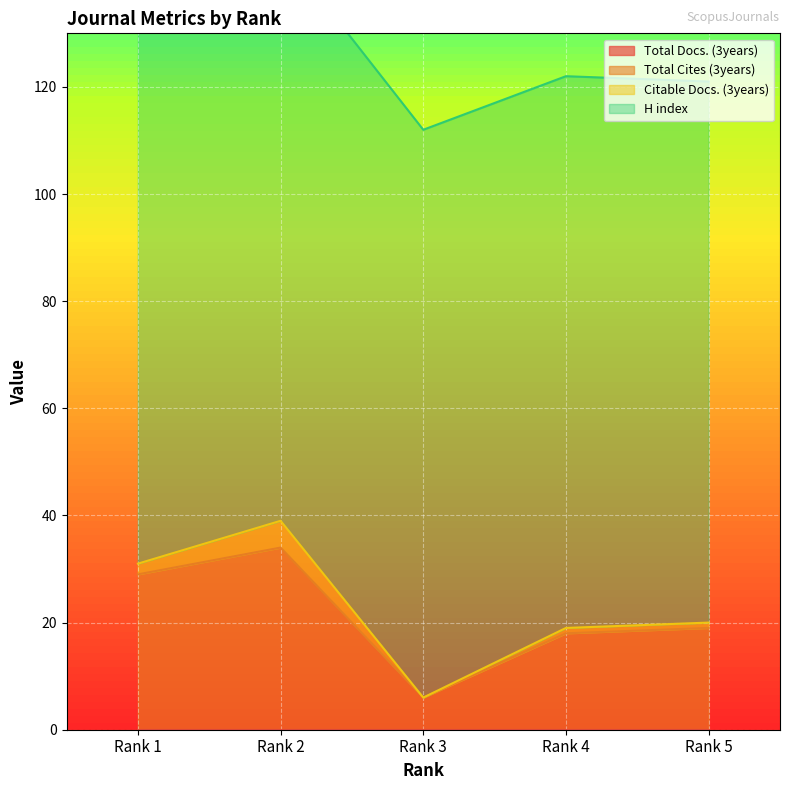

What is the spread (max minus min) of values at Rank 5?

101